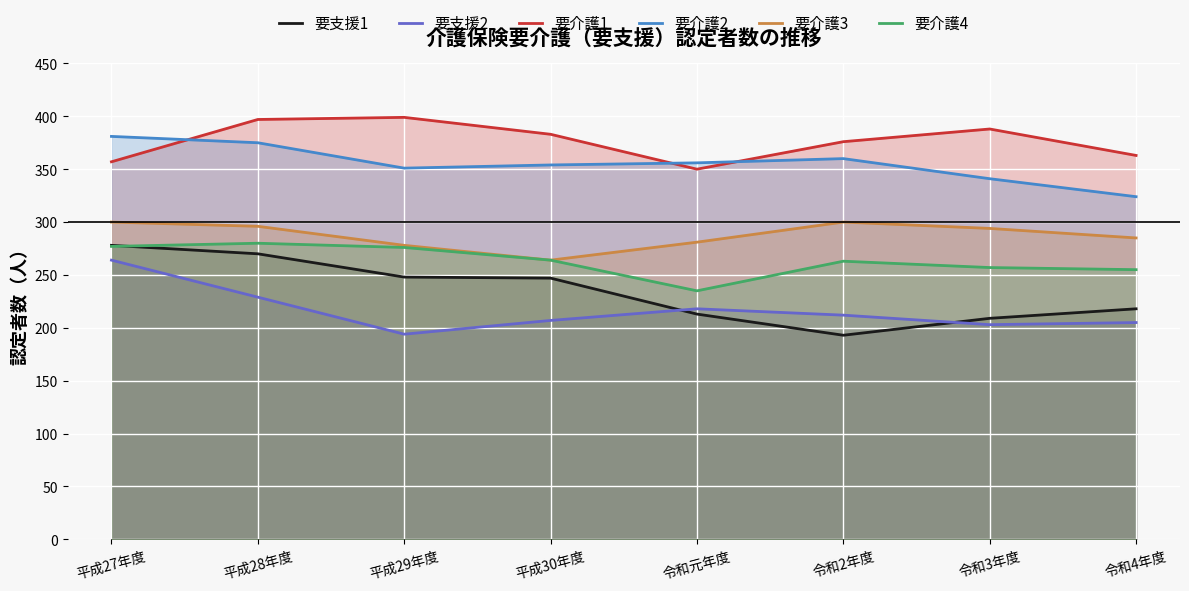

What is the label of the 2nd point from the left?

平成28年度